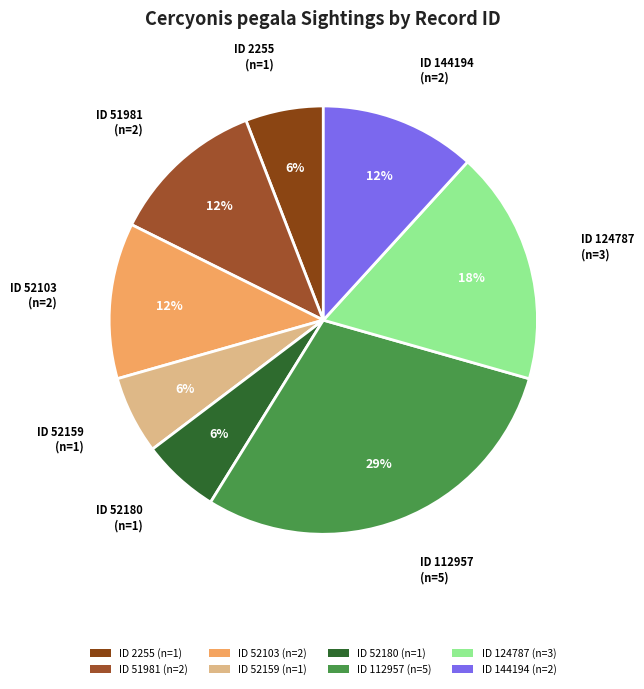

Between ID 52103 (n=2) and ID 52180 (n=1), which is larger?

ID 52103 (n=2)